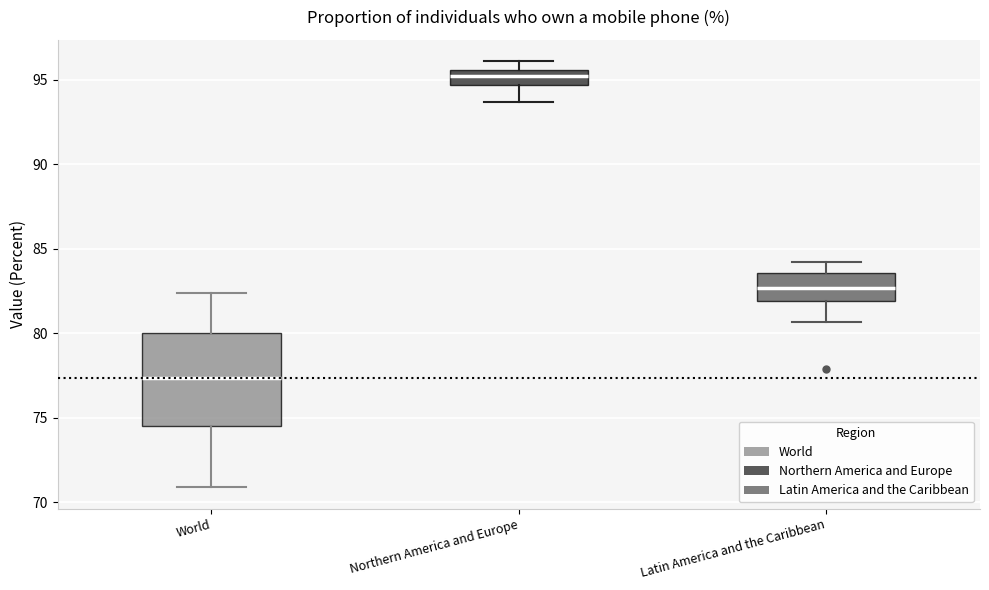

Reading left to right, read every box against the y-axis: the position of its median line, the range the box covers, and the ends of its whiskers. The values are not printed on the chart, so give them approximately, as read against the axis.

World: median 77.5, box 74.5 to 80.0, whiskers 71.0 to 82.5
Northern America and Europe: median 95.5 (inside the box), box 94.5 to 95.5, whiskers 93.5 to 96.0
Latin America and the Caribbean: median 82.5, box 82.0 to 83.5, whiskers 80.5 to 84.0